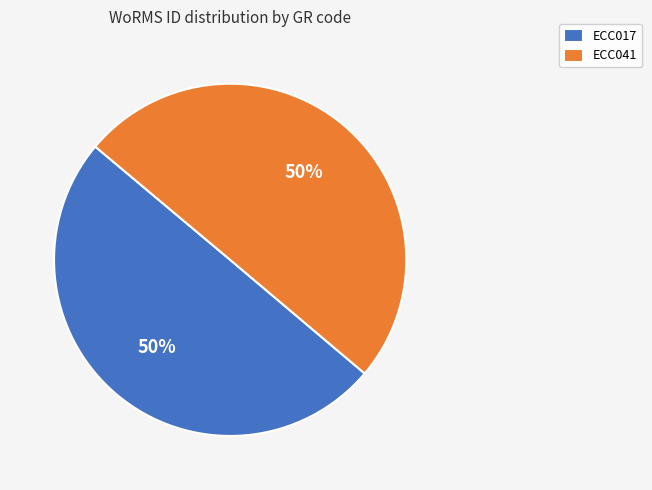

What percentage is the ECC017 slice, to the nearest percent?

50%